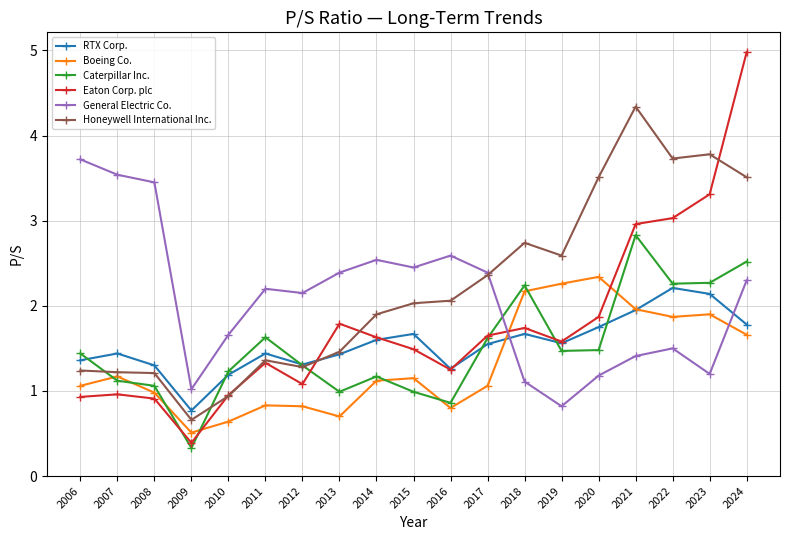

How many intersections are there between General Electric Co. and RTX Corp.?

2